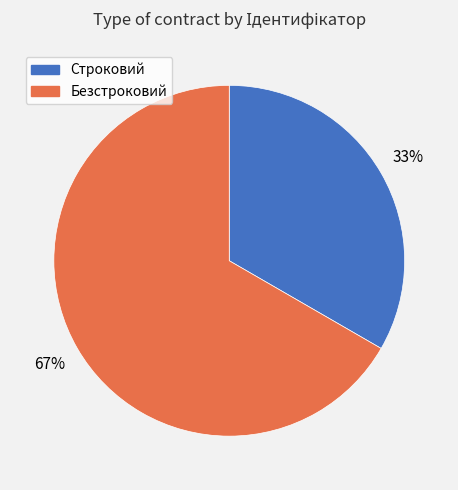

To the nearest percent, what is the average slice percentage?

50%